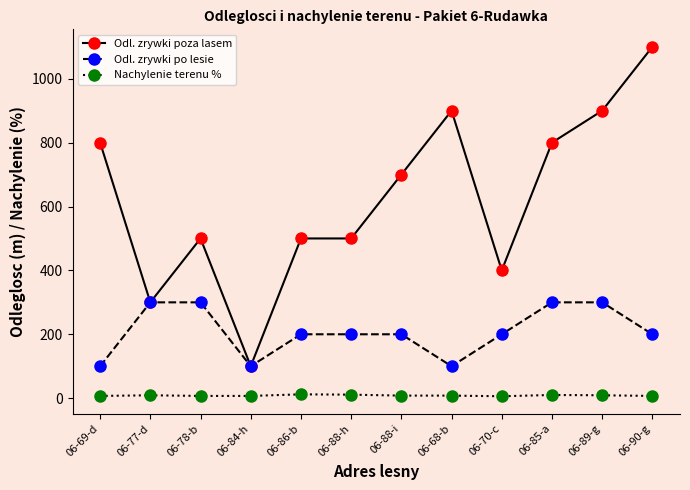

True or false: Nachylenie terenu % and Odl. zrywki po lesie cross at least once.

False